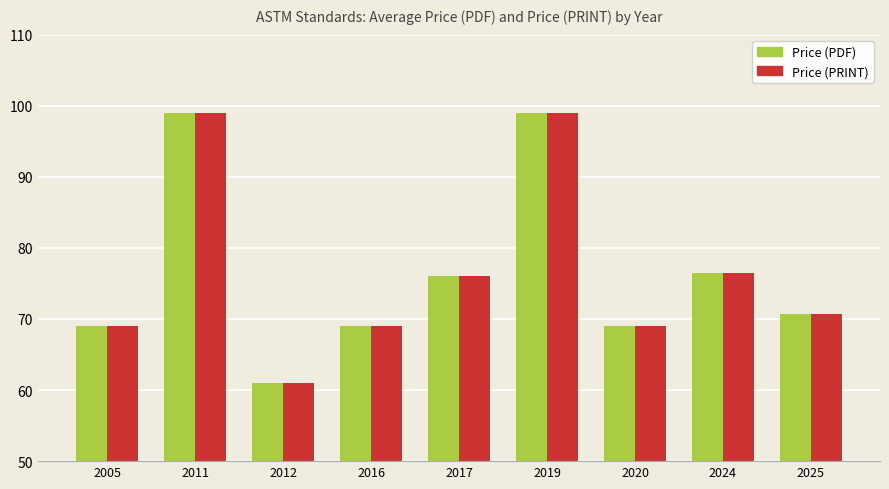

What is the greatest value displayed?

99.0